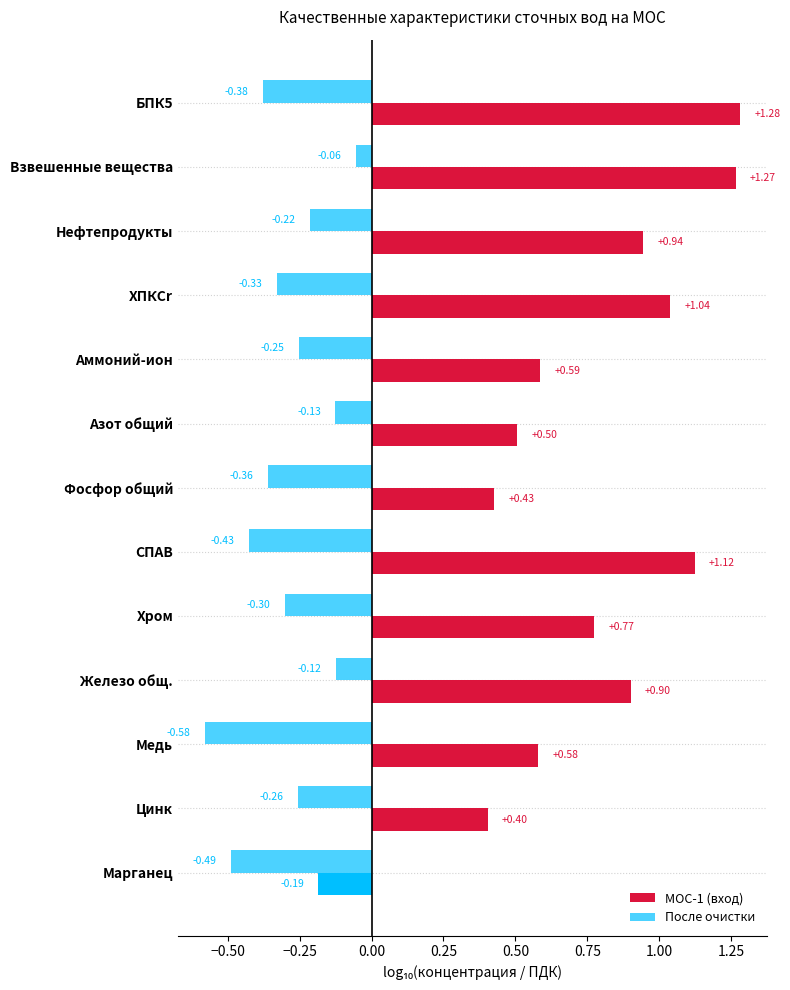

Reading right to left, what are all the values shown in this chart?

МОС-1 (вход): -0.2	0.4	0.6	0.9	0.8	1.1	0.4	0.5	0.6	1.0	0.9	1.3	1.3
После очистки: -0.5	-0.3	-0.6	-0.1	-0.3	-0.4	-0.4	-0.1	-0.3	-0.3	-0.2	-0.1	-0.4